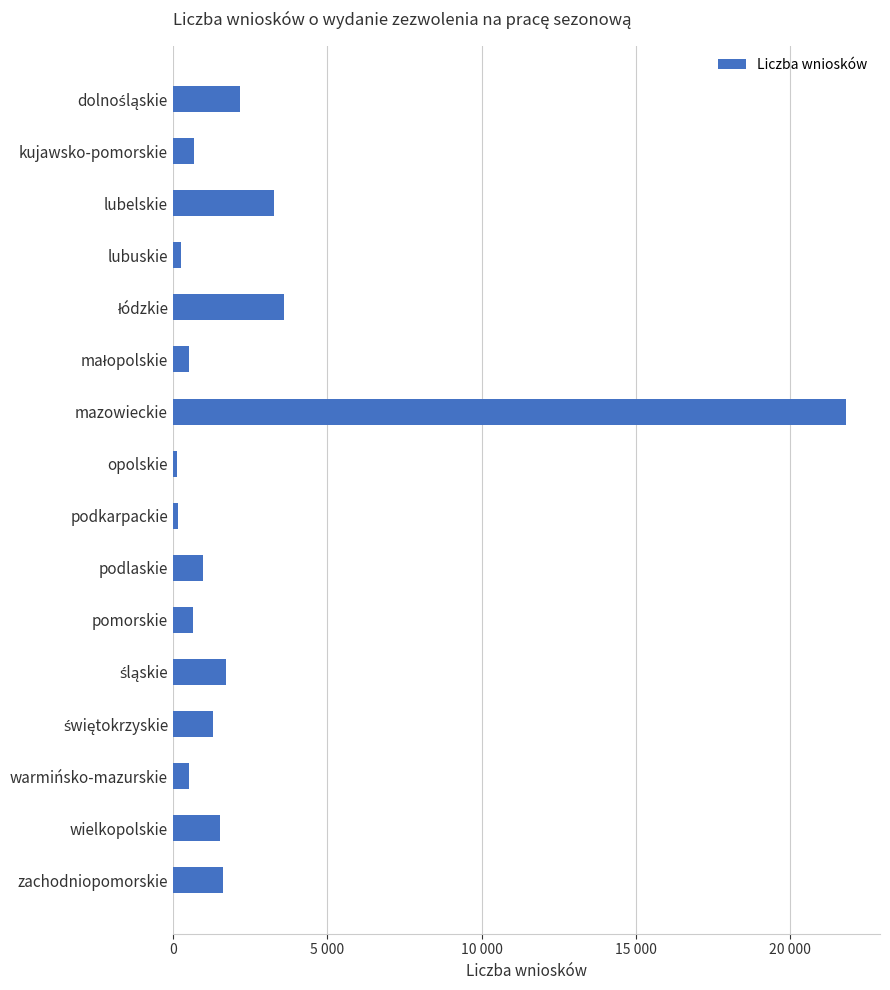

Are the bars horizontal?

Yes